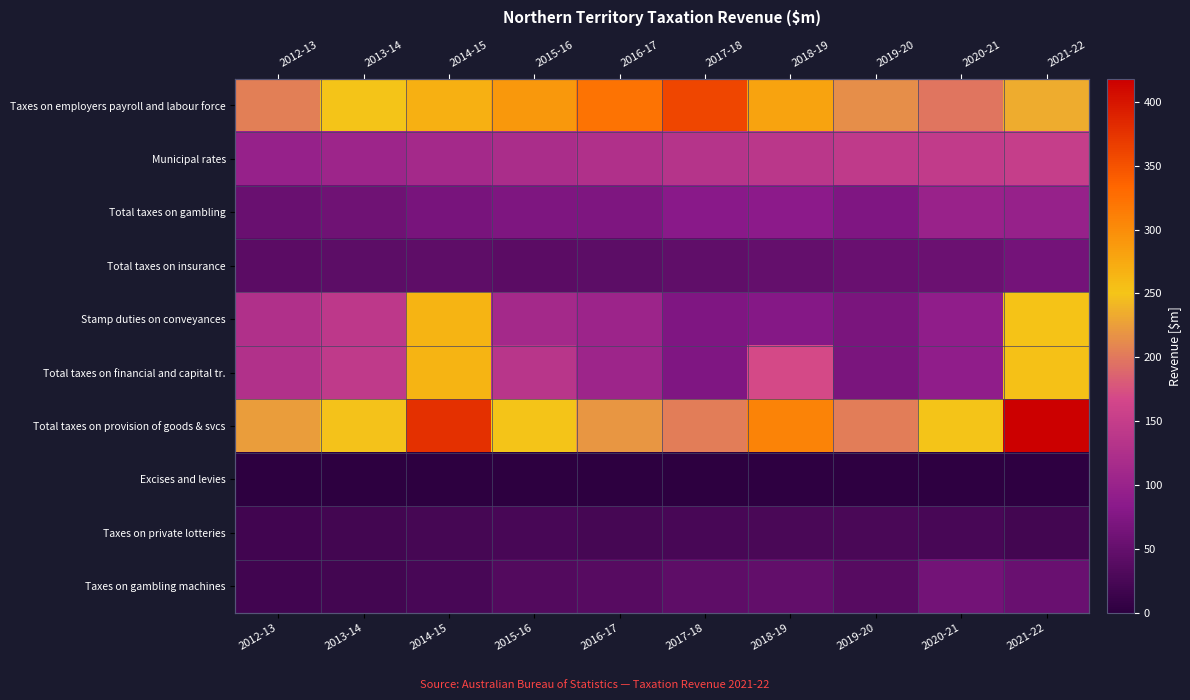

At which label does Total taxes on insurance reach its minimum?

2015-16